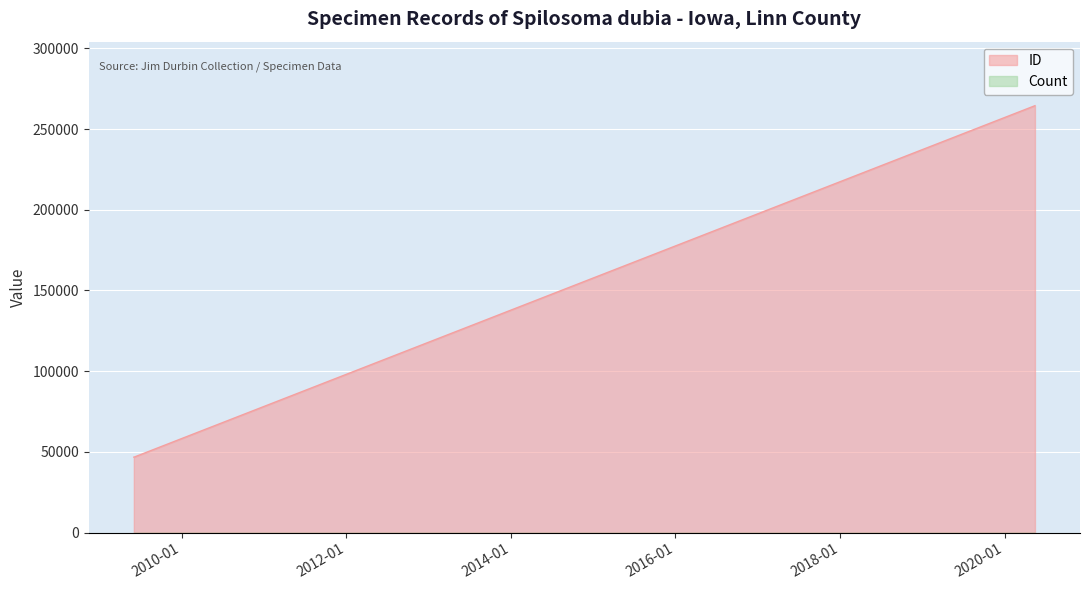

What is the greatest value displayed?

264493